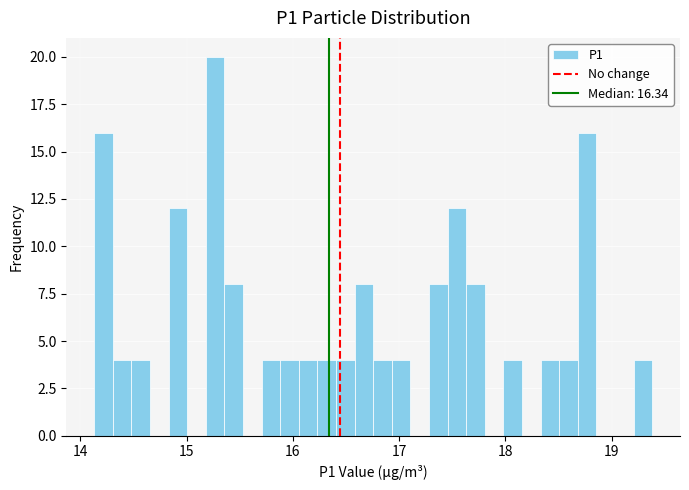

Around what value on the x-axis is the tallest bar? Give the approximate position of its centre, as read against the axis.

15.3